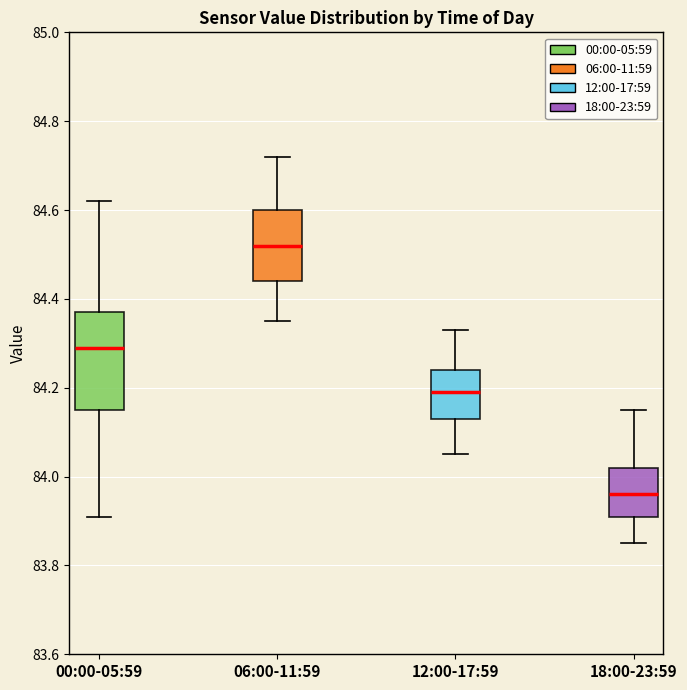

Reading left to right, read every box against the y-axis: the position of its median line, the range the box covers, and the ends of its whiskers. The values are not printed on the chart, so give them approximately, as read against the axis.

00:00-05:59: median 84.30, box 84.16 to 84.38, whiskers 83.92 to 84.62
06:00-11:59: median 84.52, box 84.44 to 84.60, whiskers 84.36 to 84.72
12:00-17:59: median 84.20, box 84.14 to 84.24, whiskers 84.06 to 84.34
18:00-23:59: median 83.96, box 83.92 to 84.02, whiskers 83.86 to 84.16